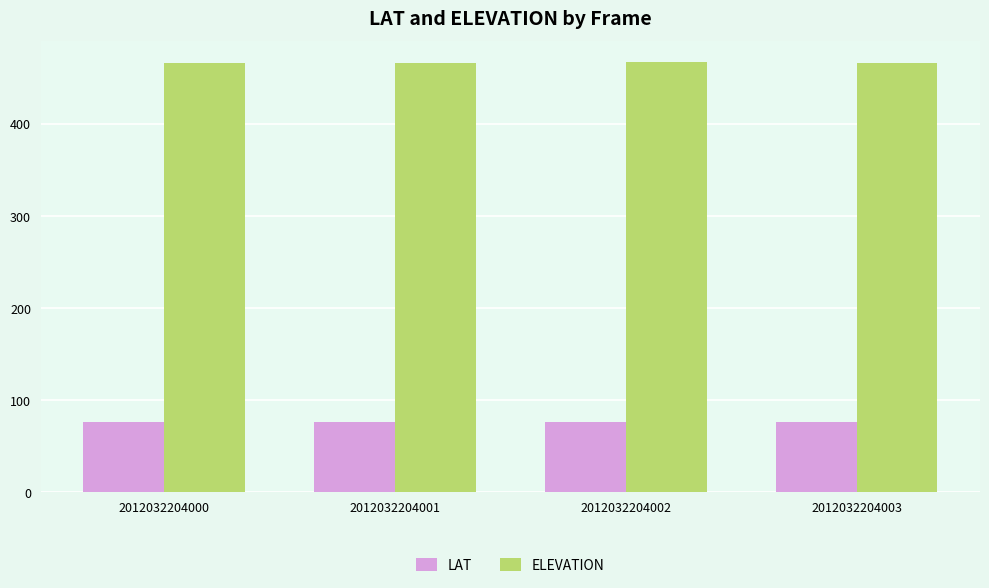

The ELEVATION series shows 318.7 at 2012032204002. True or false?

False